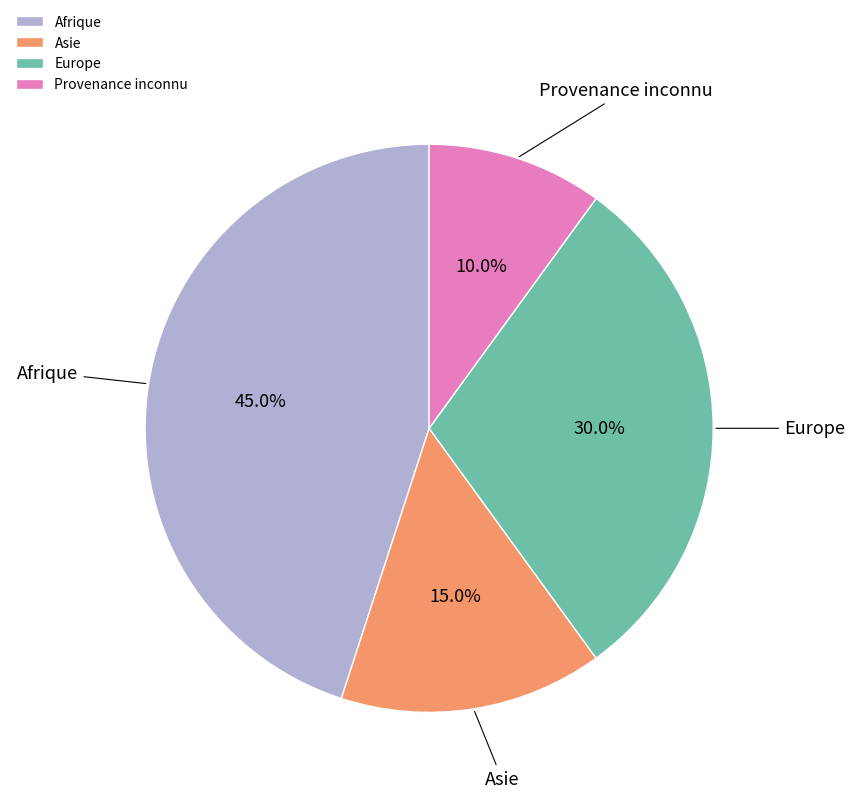

Is there any slice that represents more than half of the pie?

No